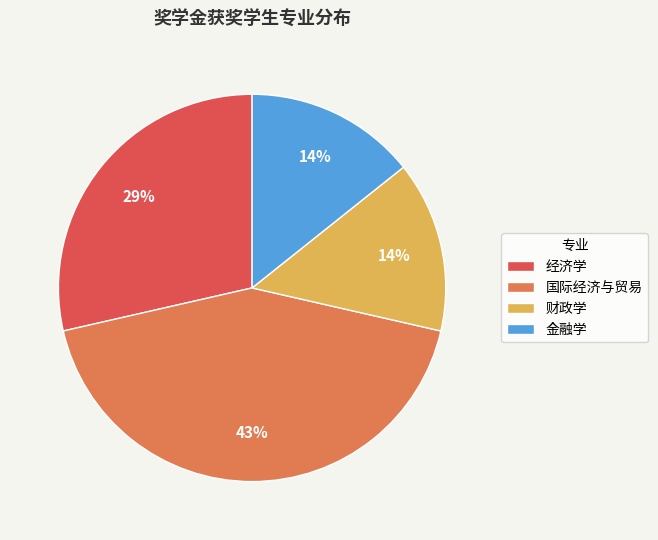

Count the number of slices in the pie.

4